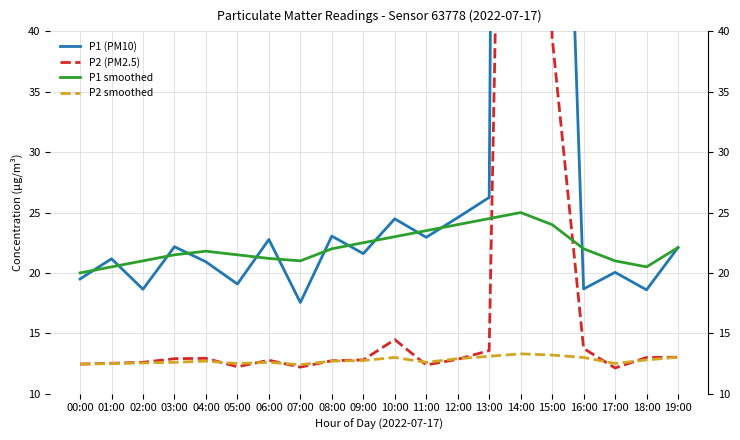

At which category is the sum across all series the highest?

14:00